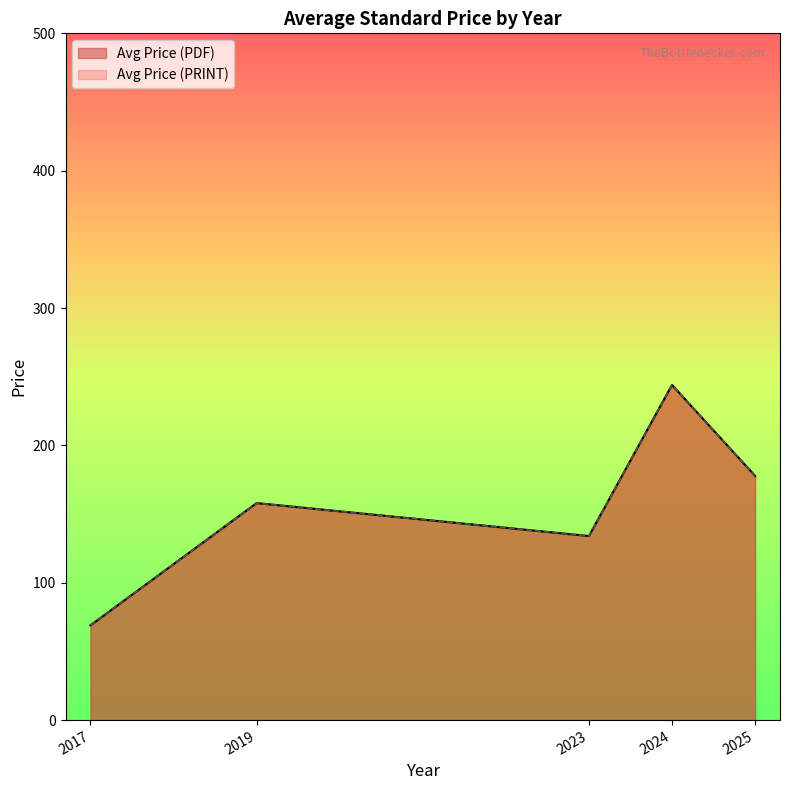

What are all the series names shown in the legend?

Avg Price (PDF), Avg Price (PRINT)